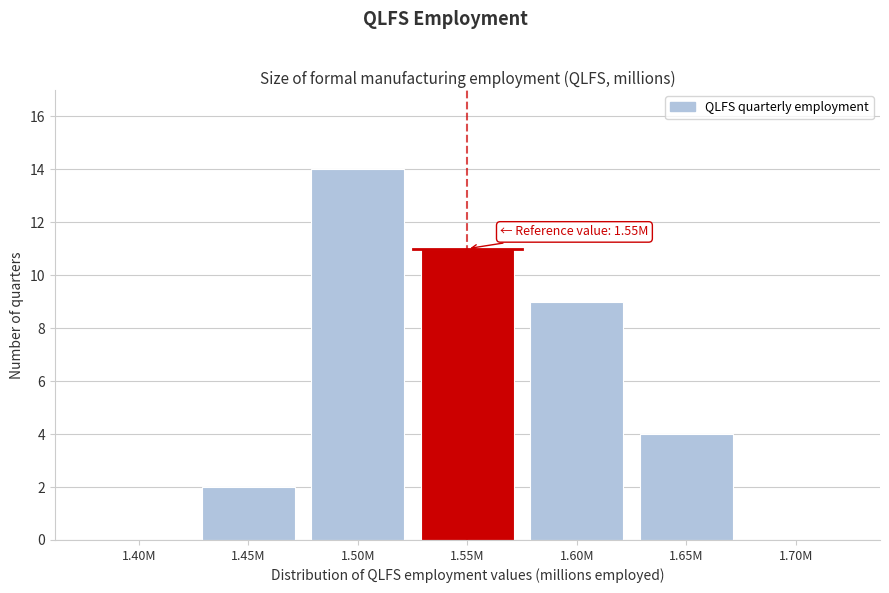

Reading right to left, extract all data points from this chart.

1.70M=0	1.65M=4	1.60M=9	1.55M=11	1.50M=14	1.45M=2	1.40M=0